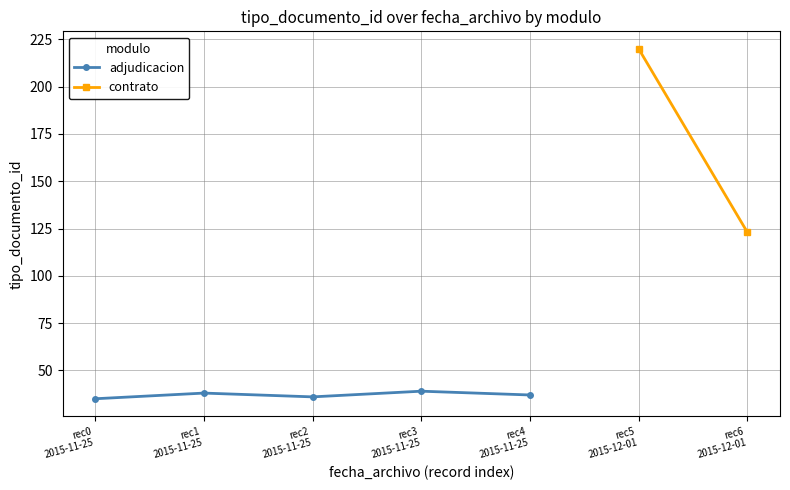

What is the value of the adjudicacion point at the 5th from the left?

37